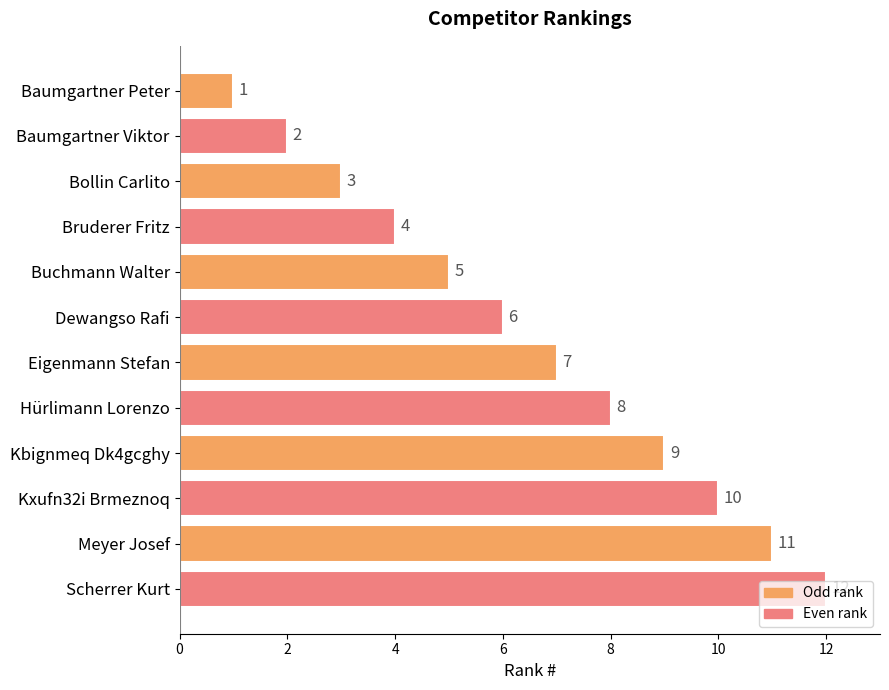

List the labels in order of value, smallest first.

Baumgartner Peter, Baumgartner Viktor, Bollin Carlito, Bruderer Fritz, Buchmann Walter, Dewangso Rafi, Eigenmann Stefan, Hürlimann Lorenzo, Kbignmeq Dk4gcghy, Kxufn32i Brmeznoq, Meyer Josef, Scherrer Kurt